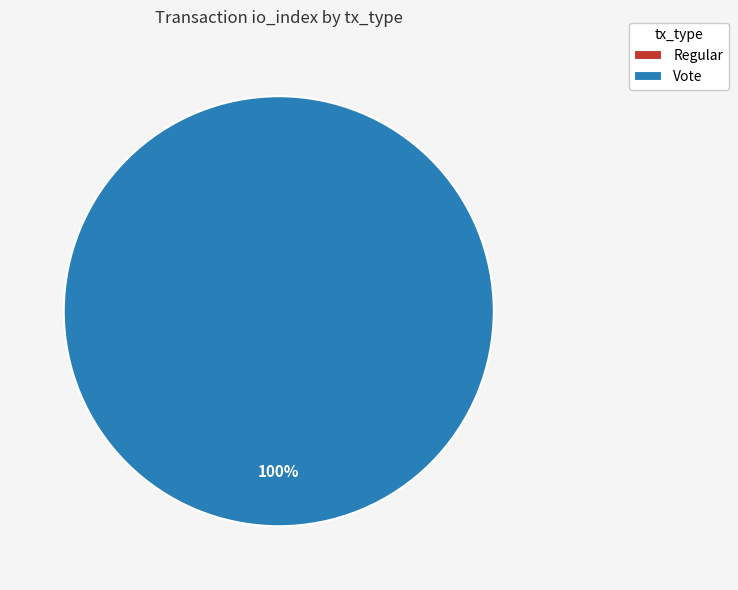

Is Vote the majority of the pie?

Yes